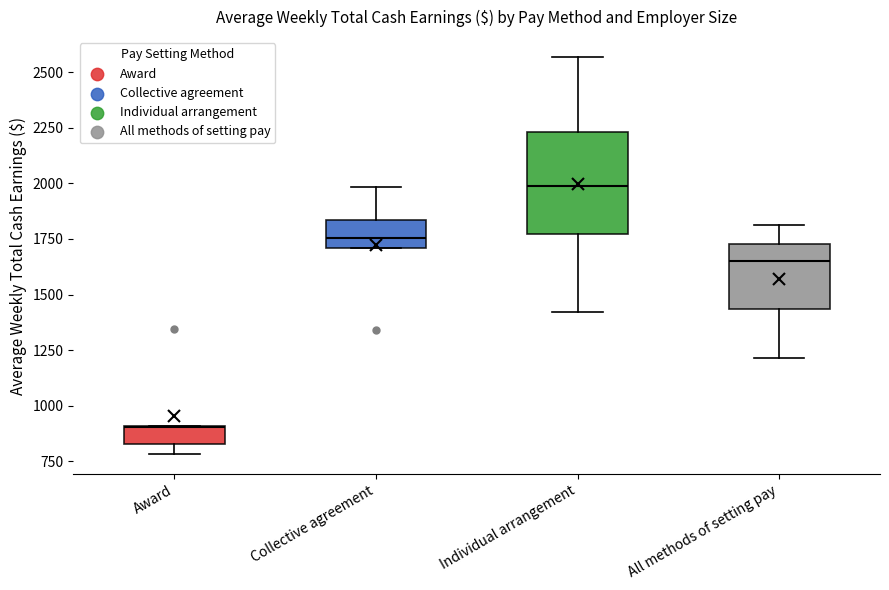

Where is the upper edge of the box for Award on the y-axis? The values are not printed on the chart, so give them approximately, as read against the axis.

900